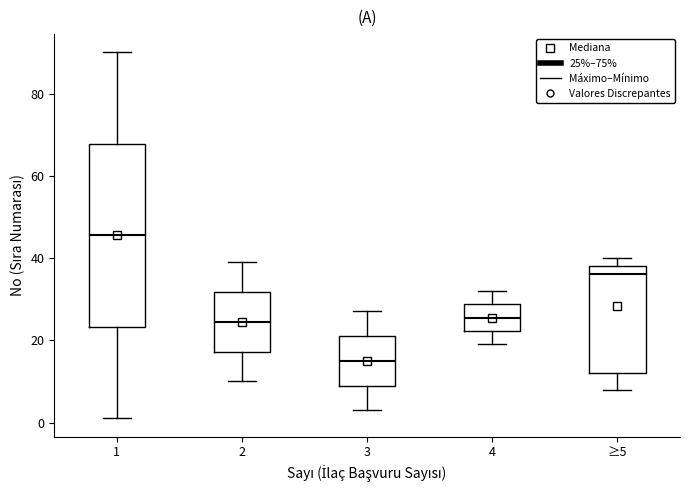

Which box's median line is the lowest?

3